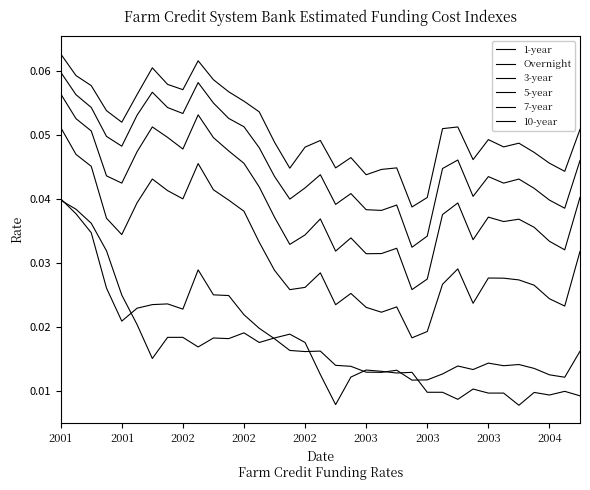

At how many categories does at least one series exceed 0?

35